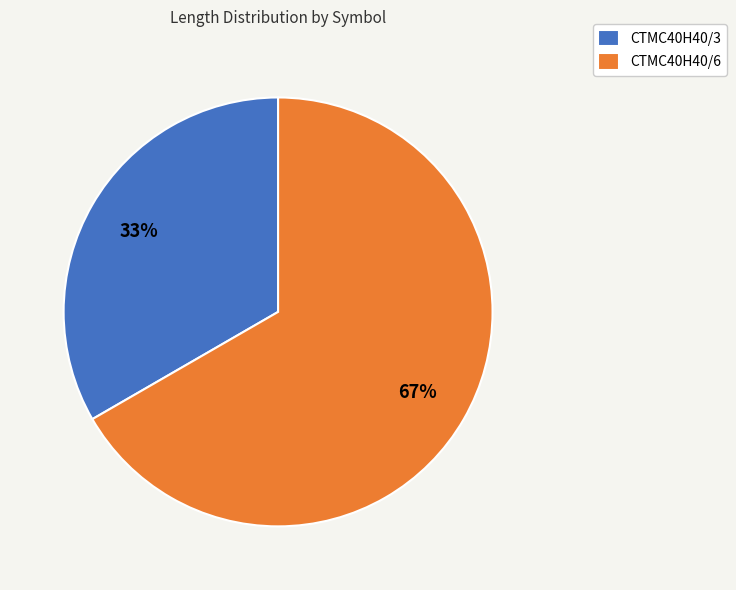

What is the ratio of the value at CTMC40H40/3 to the value at CTMC40H40/6?

0.5